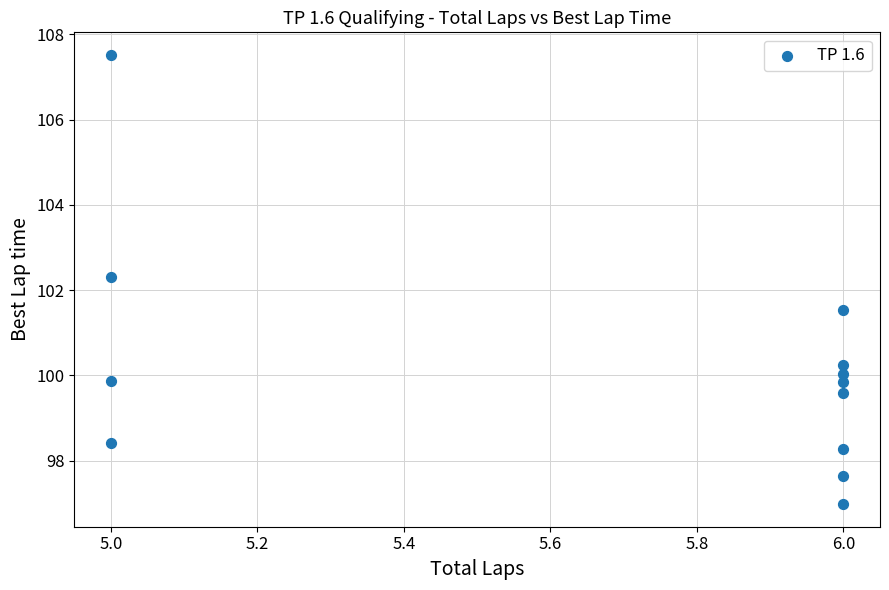

What is the average X value?

5.7